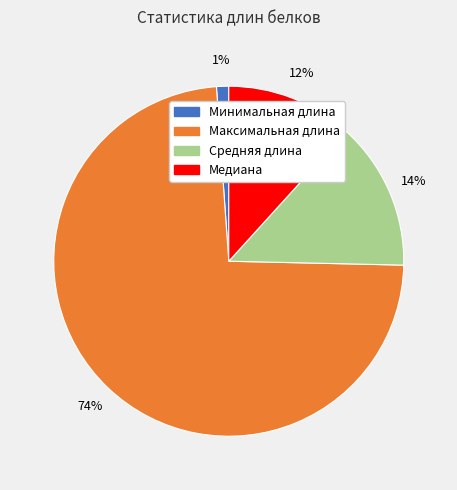

The Максимальная длина slice represents 79% of the pie. True or false?

False